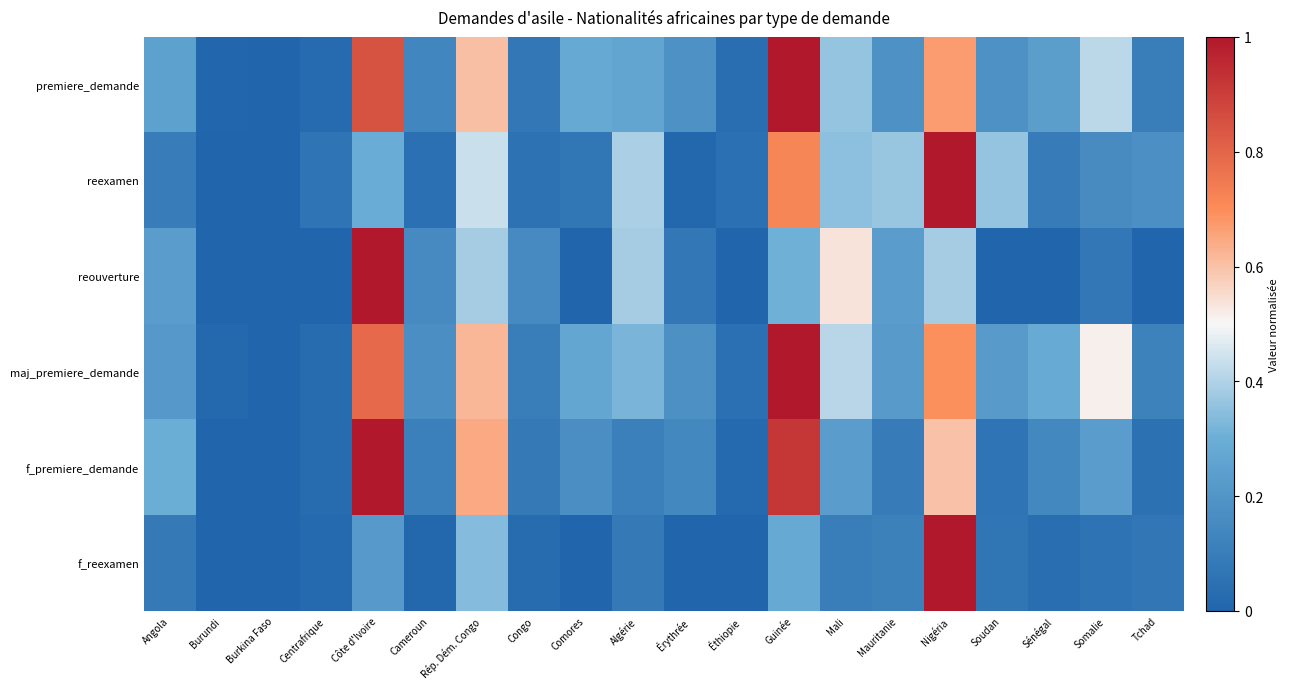

What is the maximum value shown in the chart?

1.0